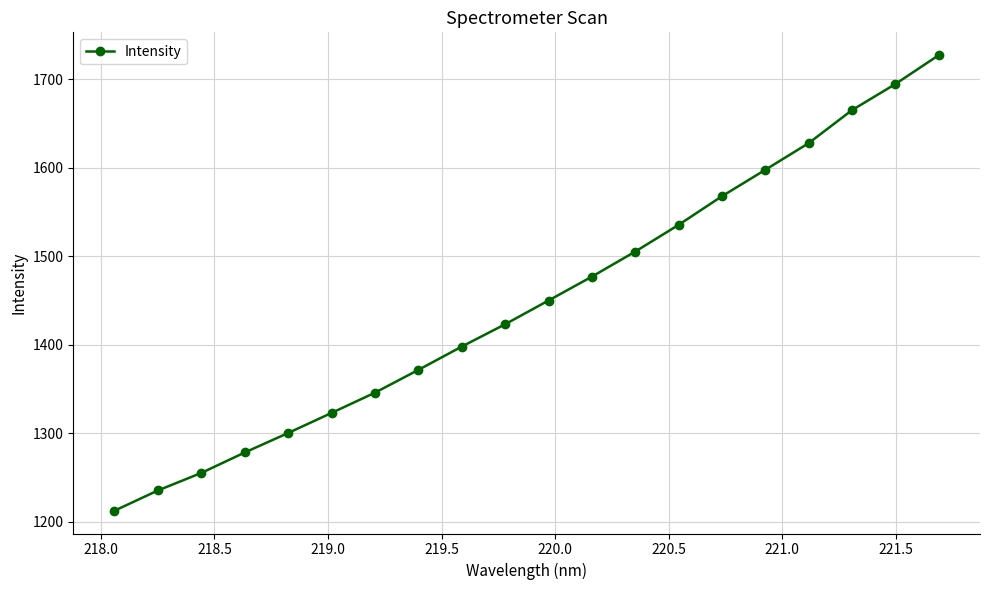

How many data points are above 1450?

10